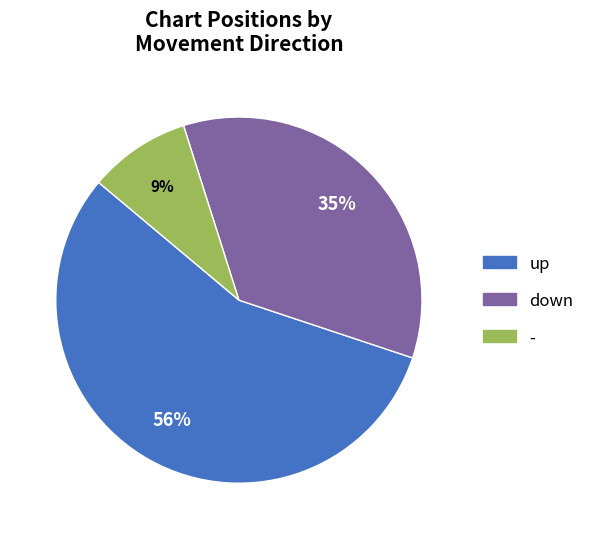

To the nearest percent, what is the difference between the largest and smallest slice percentages?

47%